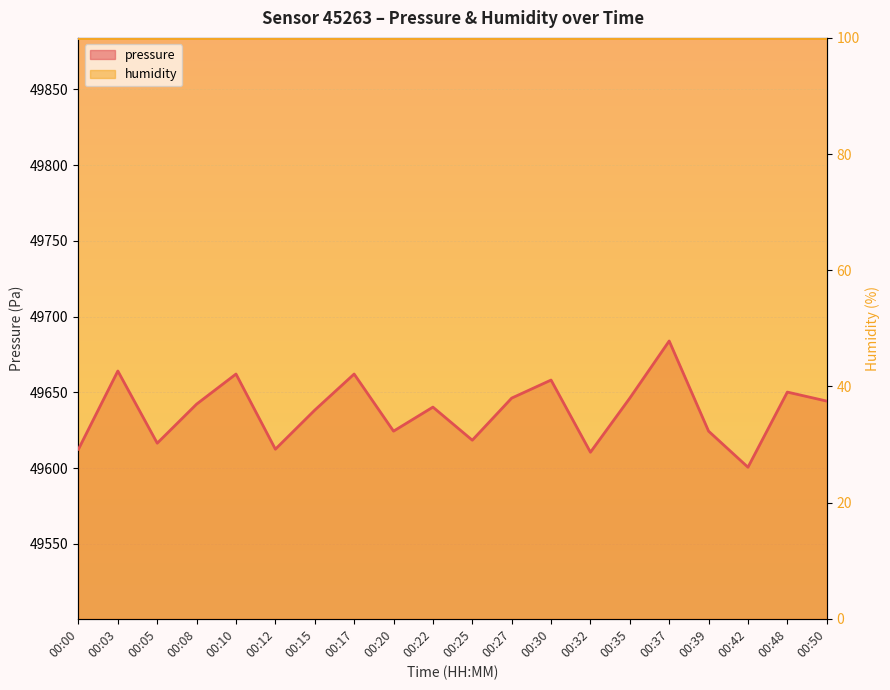

The value at 00:39 is 49624.4. True or false?

True